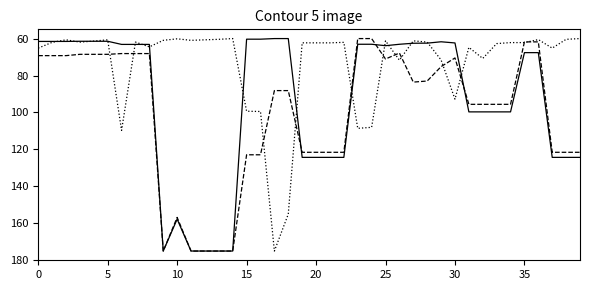

What is the maximum value shown in the chart?

175.0